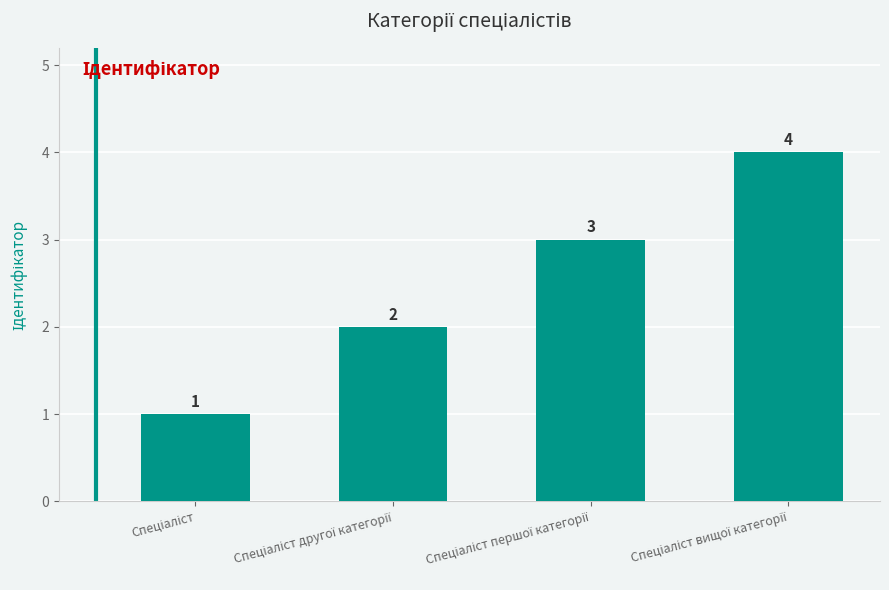

What is the sum of all values?

10